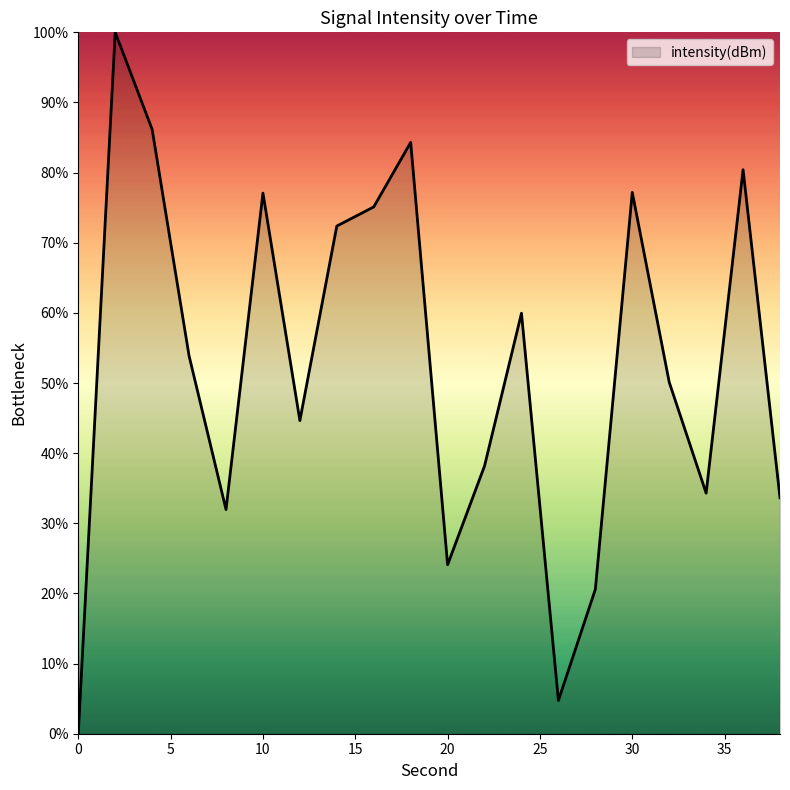

What is the sum of all values?

1048.7